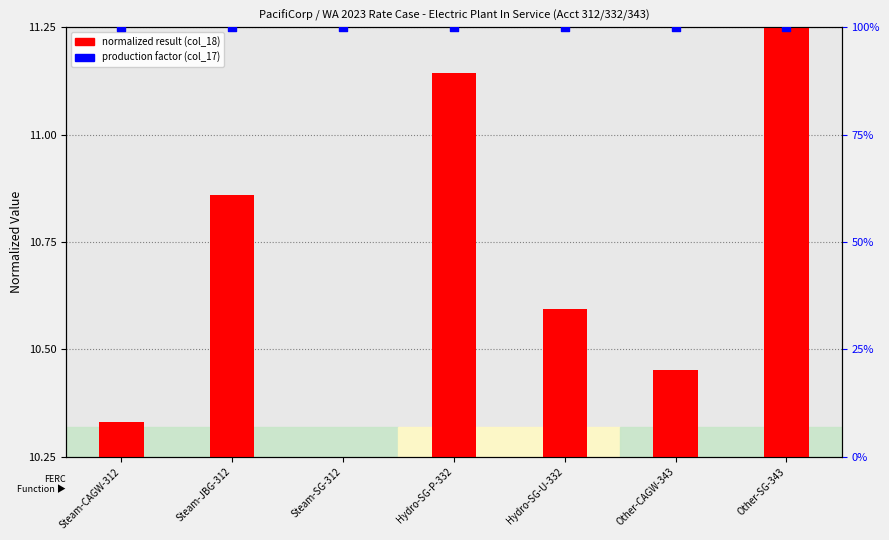

Which series has the largest Y range (max minus min)?

normalized result (col_18)